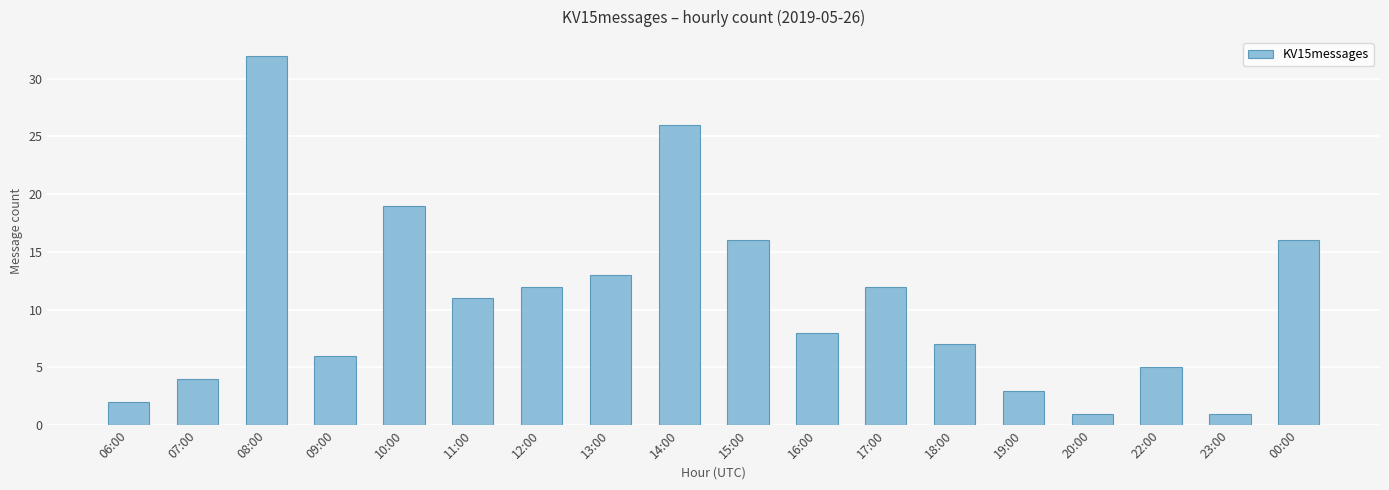

What is the difference between the maximum and second lowest values?

31